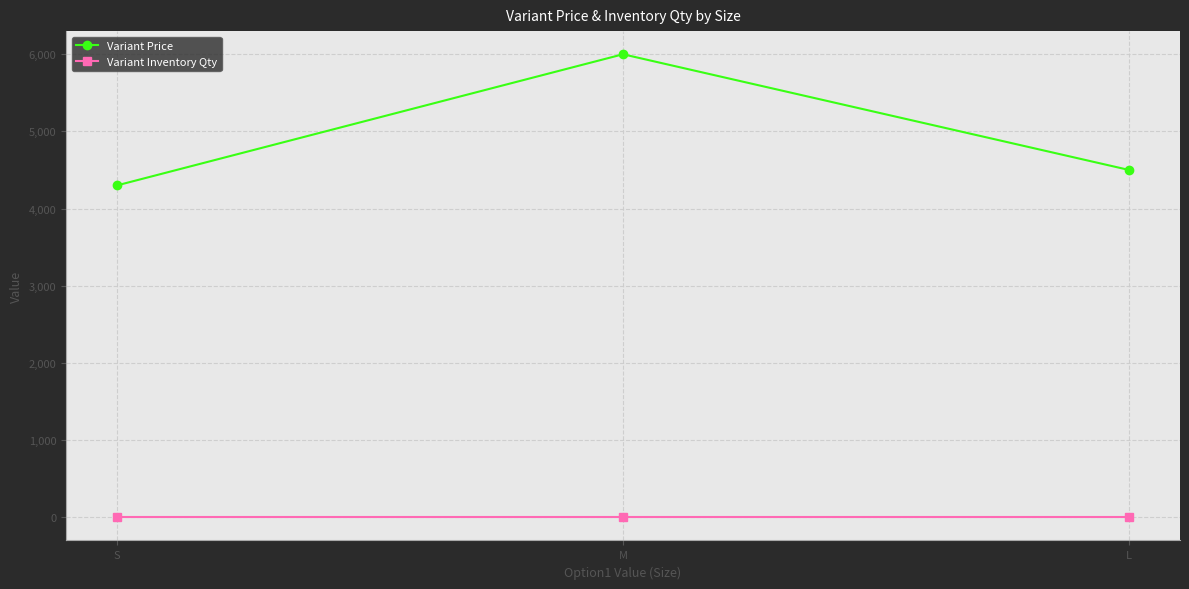

How many lines are shown in the chart?

2